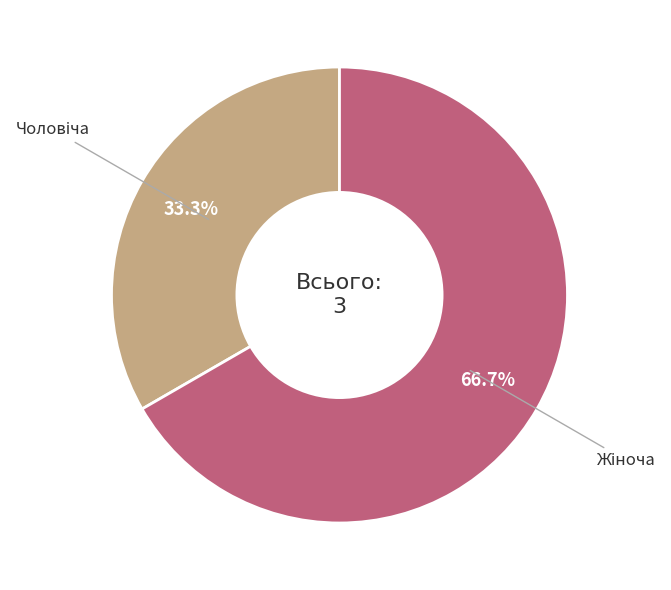

Is there a majority slice in this chart?

Yes